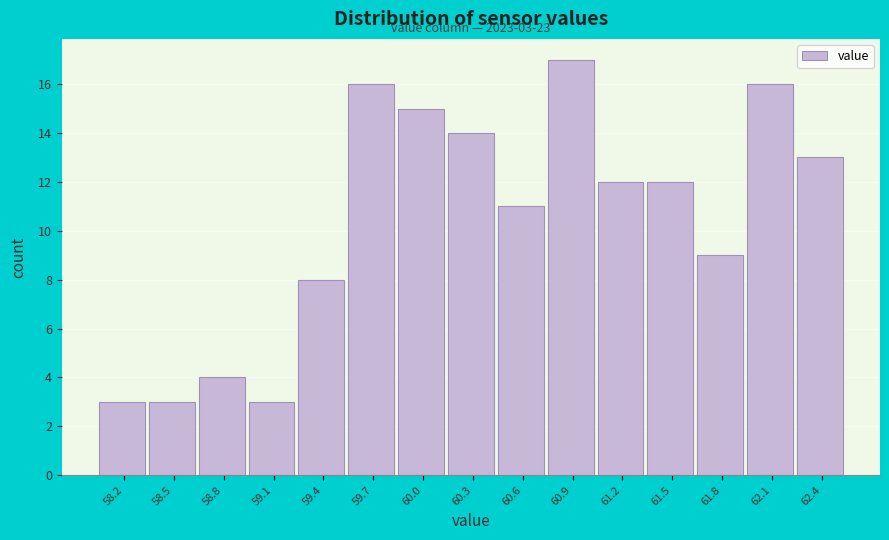

Which range on the x-axis has the tallest bar?

60.75 to 61.10